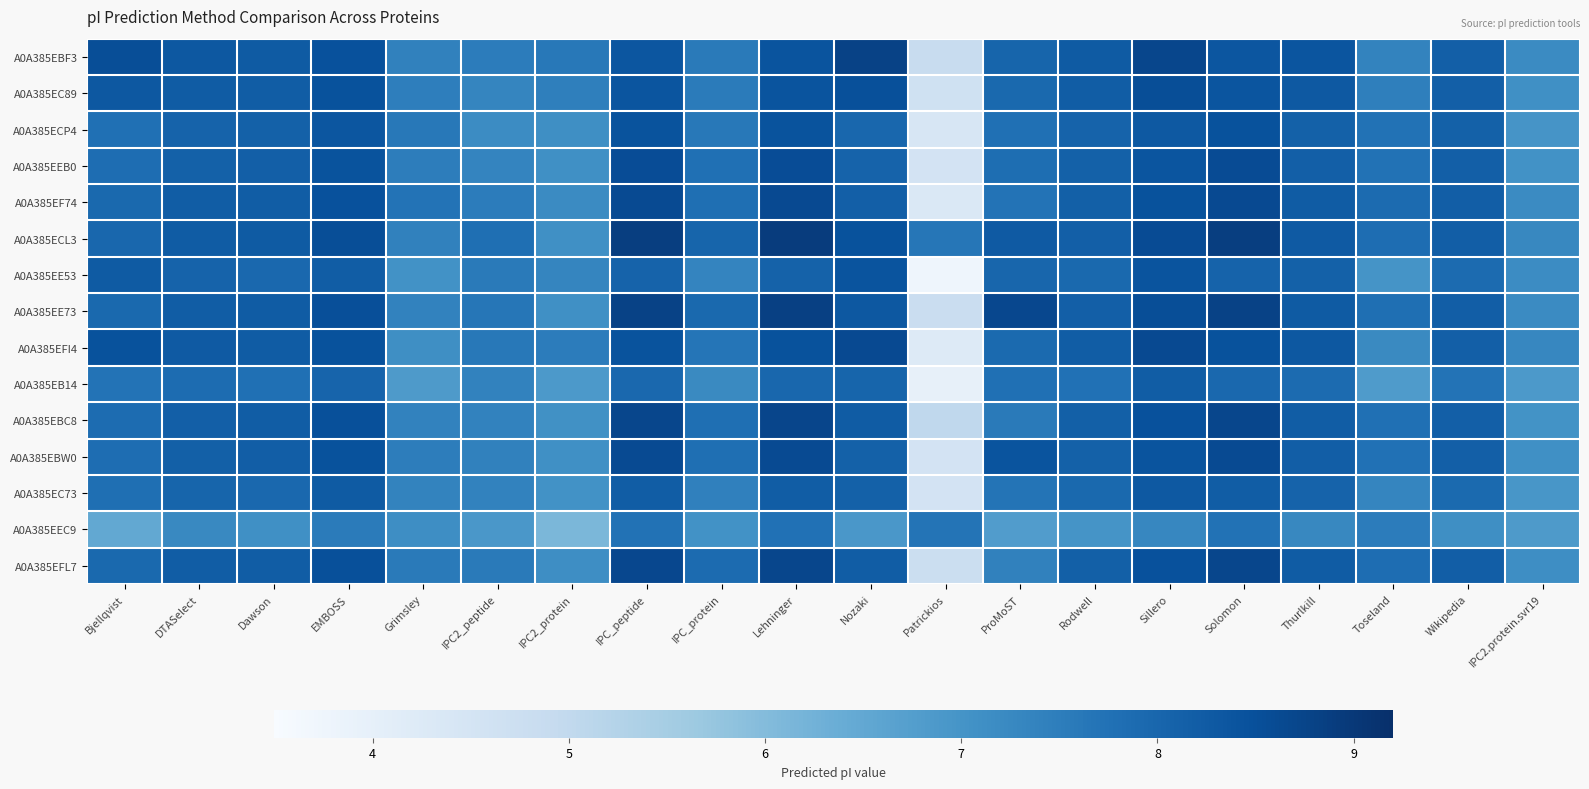

At how many categories does at least one series exceed 7?

20